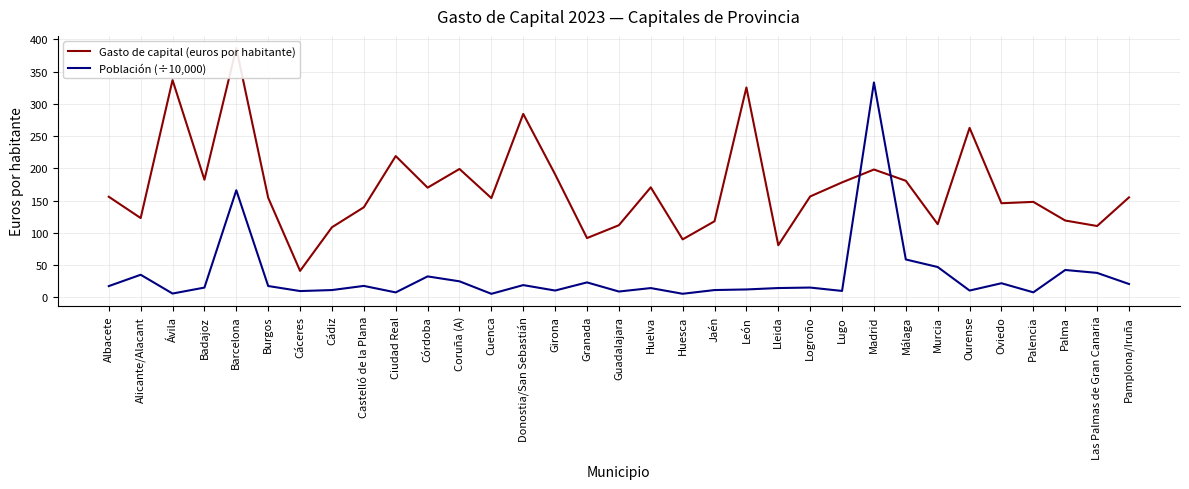

Reading left to right, what are all the values shown in this chart?

Gasto de capital (euros por habitante): 155.9	122.9	336.9	182.4	386.4	154.3	40.9	108.6	139.6	219.1	170.1	199.1	153.9	284.4	190.7	91.8	111.8	170.5	89.8	117.9	325.5	80.8	156.4	178.2	198.2	180.7	113.4	262.8	145.9	148.0	119.1	110.5	155.0
Población (÷10,000): 17.3	34.9	5.8	15.0	166.0	17.4	9.6	11.2	17.6	7.5	32.4	24.7	5.4	18.9	10.4	23.1	8.9	14.3	5.4	11.2	12.1	14.3	15.1	9.8	333.2	58.6	46.9	10.4	21.8	7.6	42.3	37.8	20.6